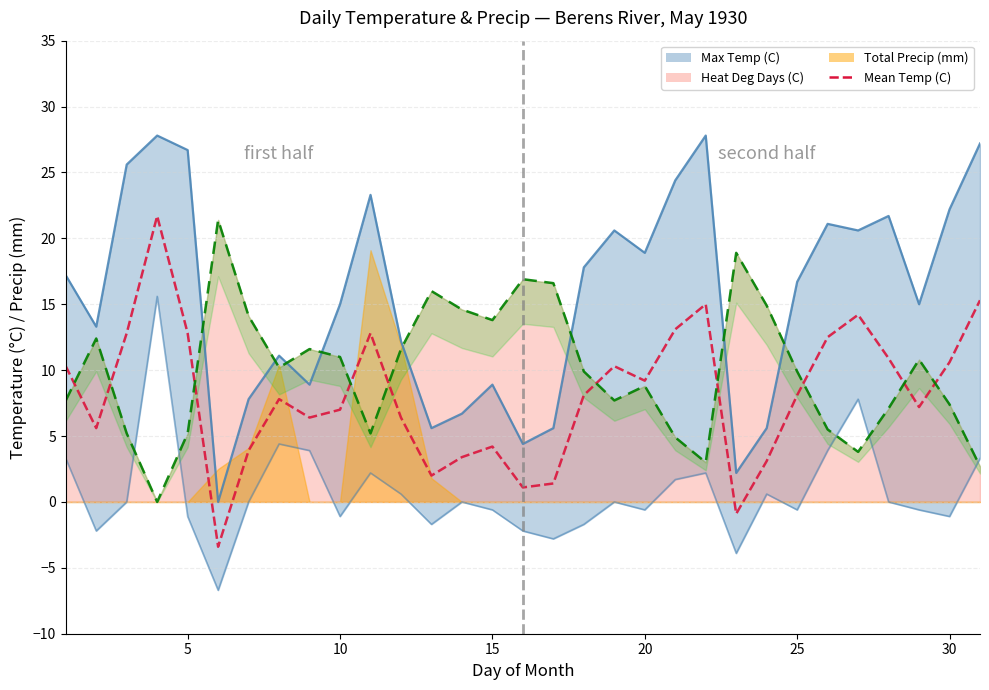

How many values are below 8?

15